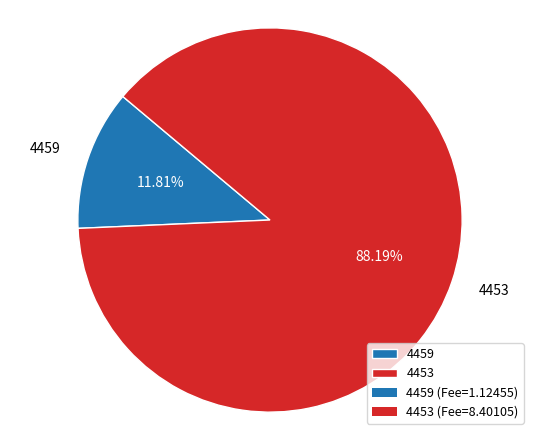

What percentage do 4453 and 4459 together represent?

100.0%